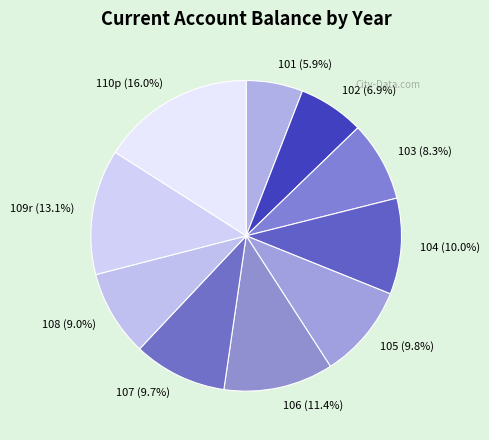

Is there a majority slice in this chart?

No